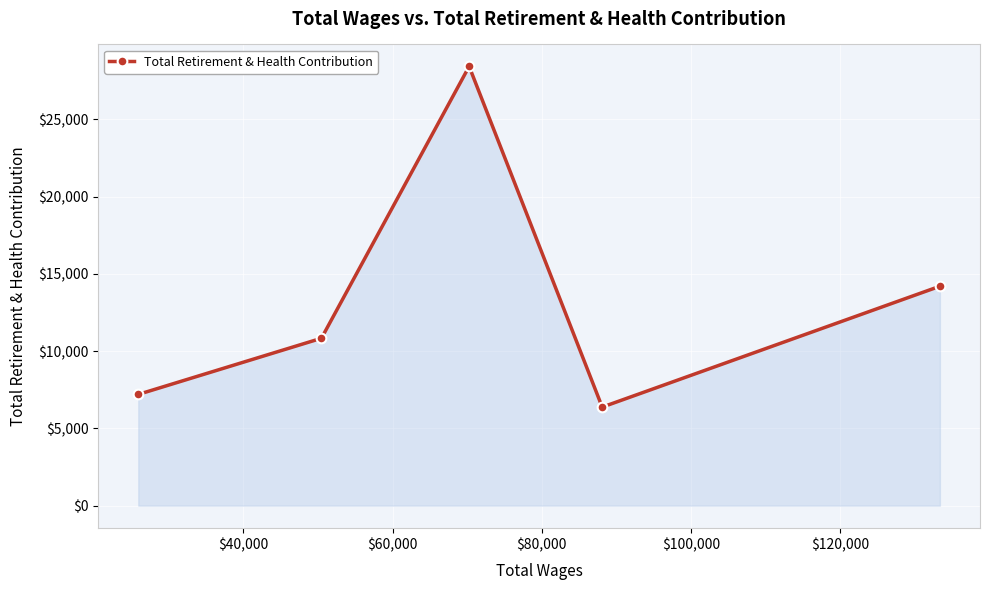

Reading right to left, transcribe all the data shown in this chart.

14199	6377	28424	10832	7199